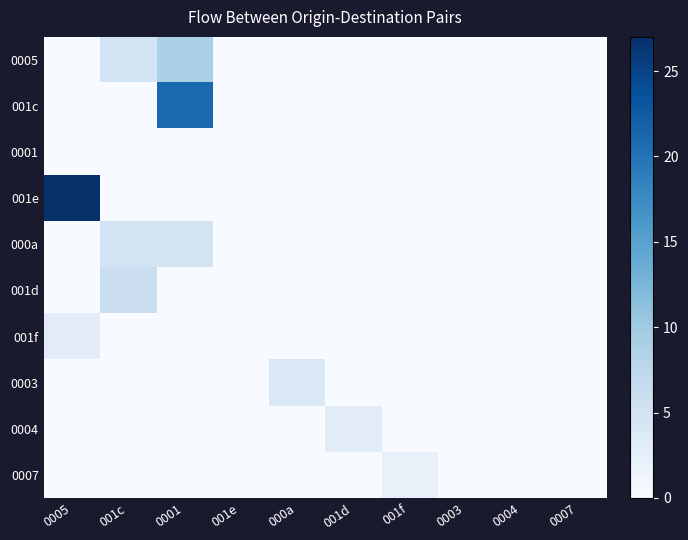

Reading left to right, list all the values displayed in this chart.

0005: 0005=0	001c=5	0001=9	001e=0	000a=0	001d=0	001f=0	0003=0	0004=0	0007=0
001c: 0005=0	001c=0	0001=21	001e=0	000a=0	001d=0	001f=0	0003=0	0004=0	0007=0
0001: 0005=0	001c=0	0001=0	001e=0	000a=0	001d=0	001f=0	0003=0	0004=0	0007=0
001e: 0005=27	001c=0	0001=0	001e=0	000a=0	001d=0	001f=0	0003=0	0004=0	0007=0
000a: 0005=0	001c=5	0001=5	001e=0	000a=0	001d=0	001f=0	0003=0	0004=0	0007=0
001d: 0005=0	001c=6	0001=0	001e=0	000a=0	001d=0	001f=0	0003=0	0004=0	0007=0
001f: 0005=3	001c=0	0001=0	001e=0	000a=0	001d=0	001f=0	0003=0	0004=0	0007=0
0003: 0005=0	001c=0	0001=0	001e=0	000a=4	001d=0	001f=0	0003=0	0004=0	0007=0
0004: 0005=0	001c=0	0001=0	001e=0	000a=0	001d=3	001f=0	0003=0	0004=0	0007=0
0007: 0005=0	001c=0	0001=0	001e=0	000a=0	001d=0	001f=2	0003=0	0004=0	0007=0